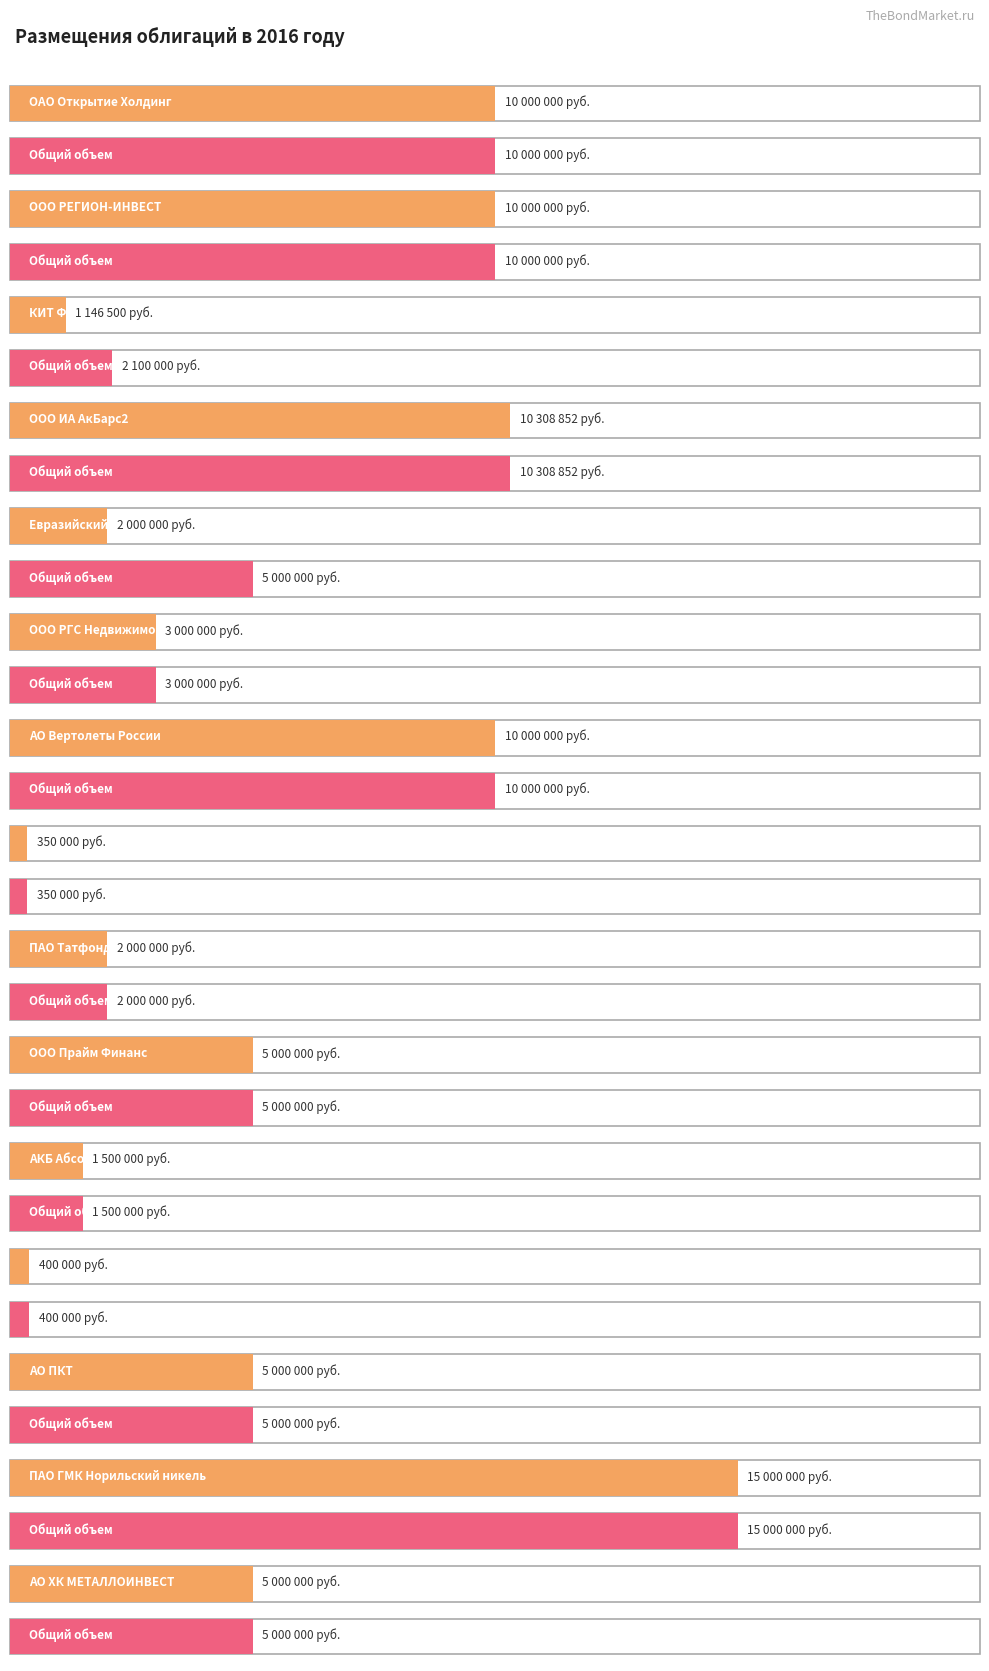

List the labels in order of Объем в результате размещения value, largest first.

ПАО ГМК Норильский никель, ООО ИА АкБарс2, ОАО Открытие Холдинг, ООО РЕГИОН-ИНВЕСТ, АО Вертолеты России, ООО Прайм Финанс, АО ПКТ, АО ХК МЕТАЛЛОИНВЕСТ, ООО РГС Недвижимость, Евразийский банк развития, ПАО Татфондбанк, АКБ Абсолют Банк, КИТ Финанс Капитал, ПАО ВТОРРЕСУРСЫ, НАО ПКБ